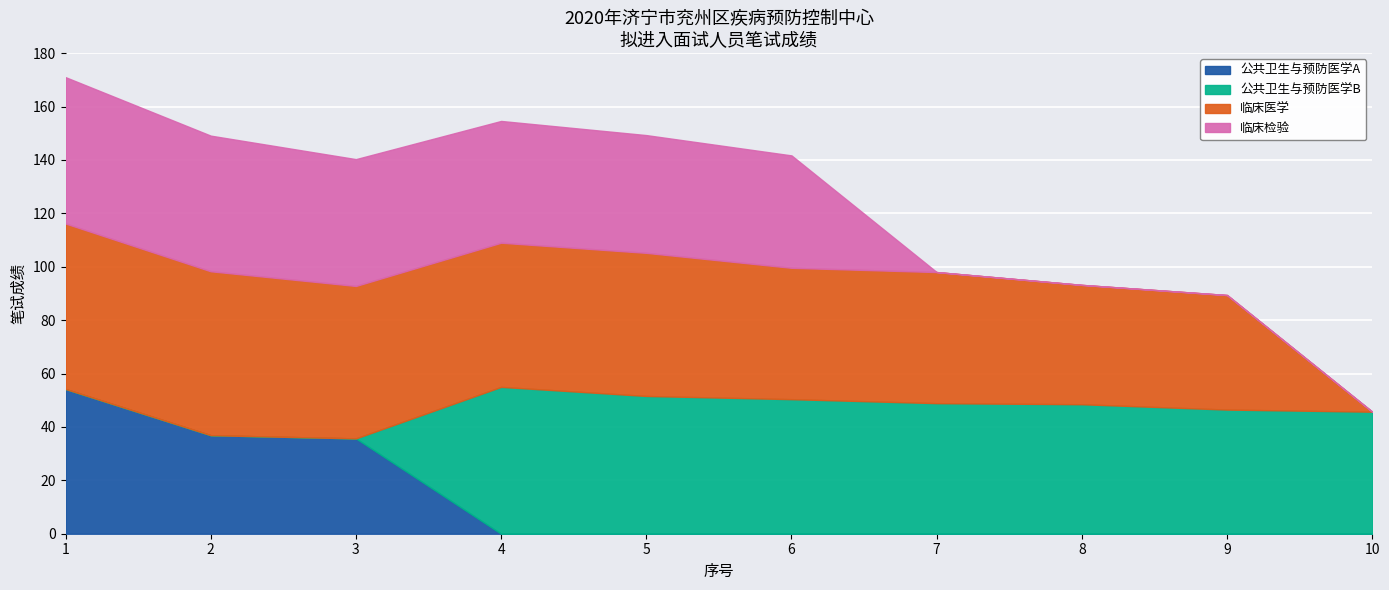

What is the value of the 公共卫生与预防医学A point at the 3rd from the left?

35.7